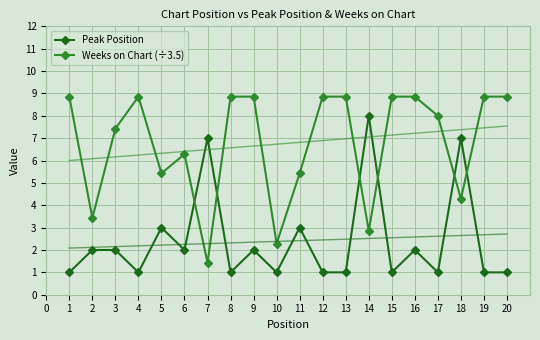

Is the value of Weeks on Chart (÷3.5) at 6 greater than the value of Peak Position at 6?

Yes